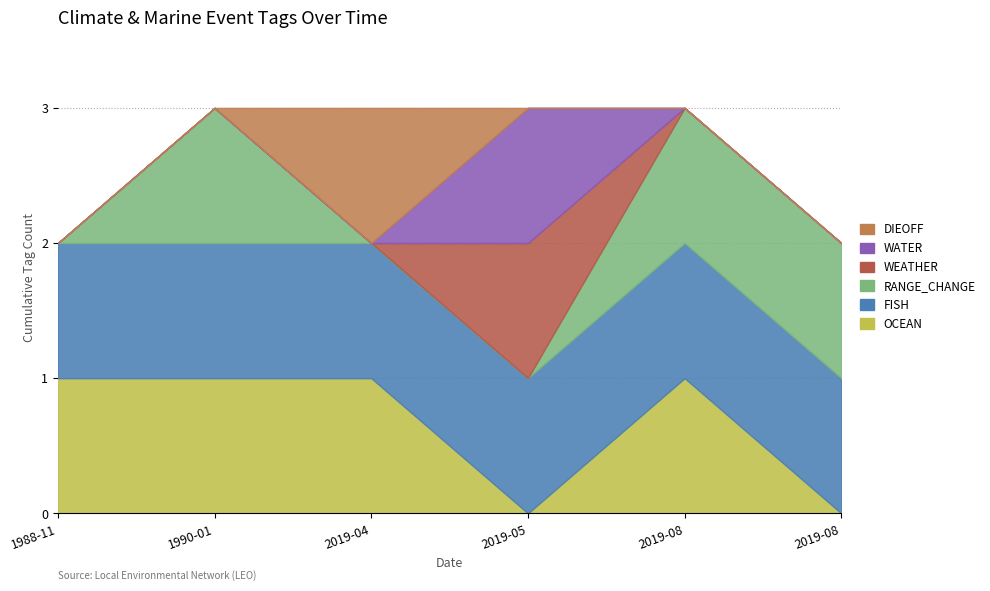

How many positive values does the RANGE_CHANGE series have?

3